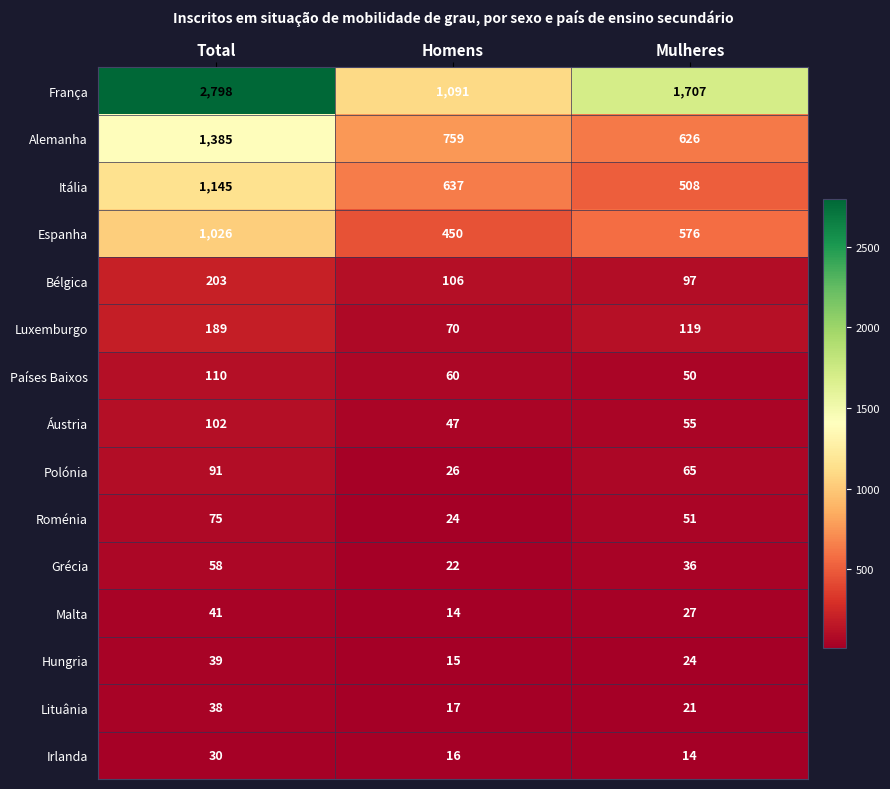

What is the sum of all Países Baixos values?

220